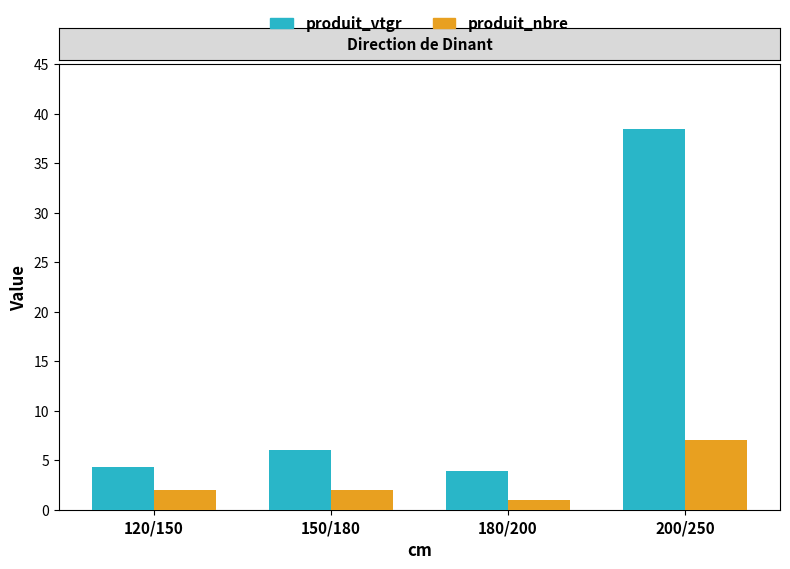

Is the value of produit_nbre at 120/150 greater than the value of produit_vtgr at 200/250?

No